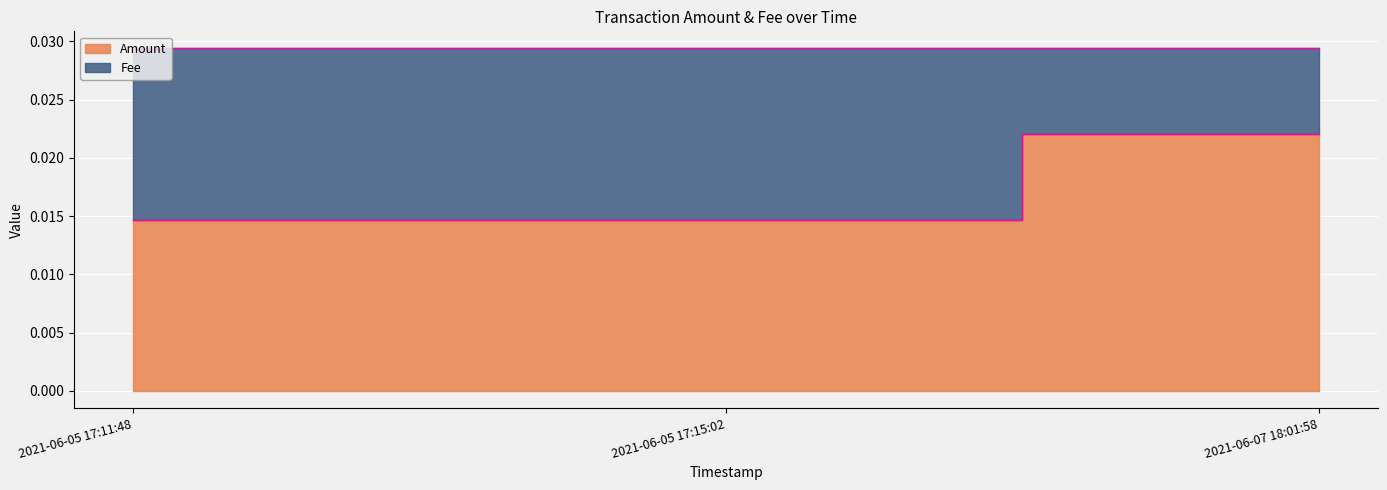

Where is the data nearest to the value 0?

2021-06-05 17:11:48